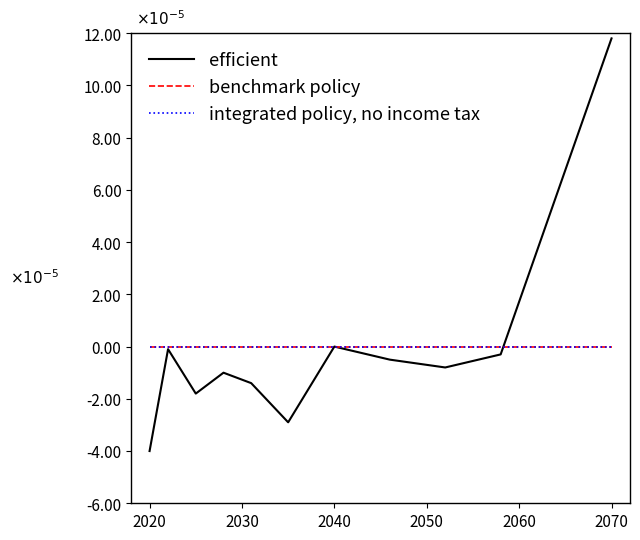

Is this an area chart (filled region under the line)?

No